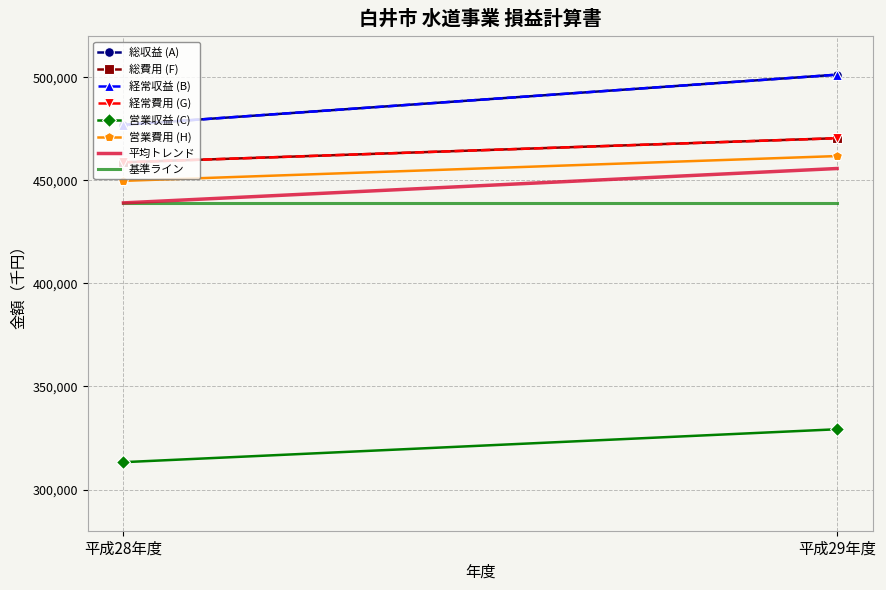

What is the label of the 2nd point from the right?

平成28年度